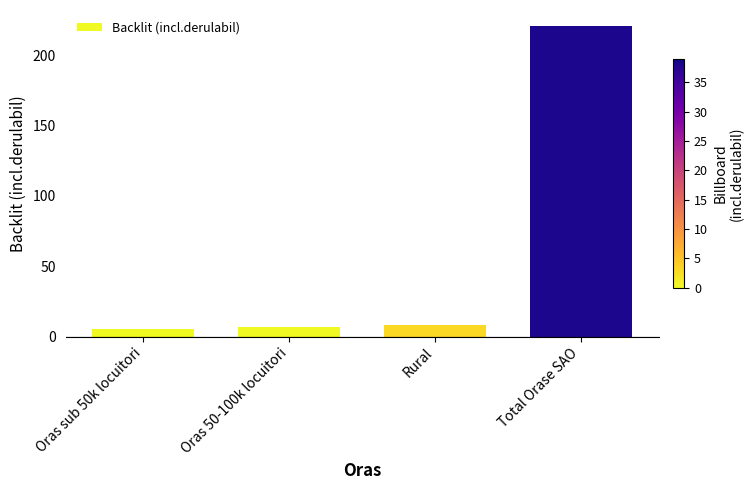

What is the difference between the values at Total Orase SAO and Rural?

213